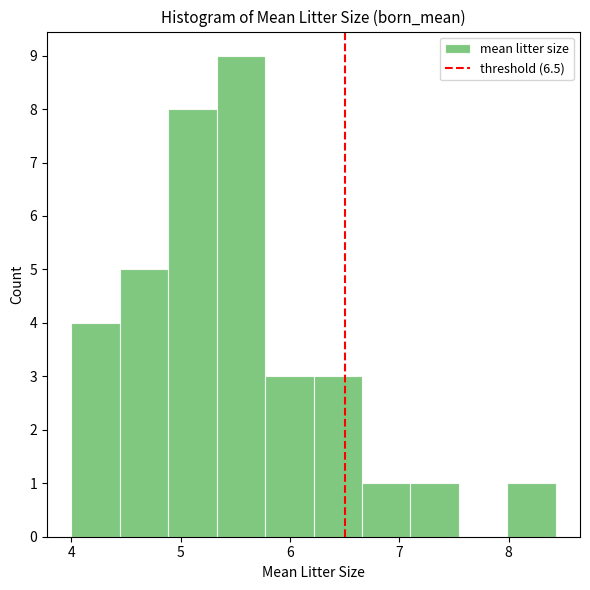

Reading left to right, list every bar in this chart as the range it spans on the x-axis followed by its height. Neither the bar edges nor the heights are printed on the chart, so give them approximately, as read against the axes.

4.0 to 4.4: 4
4.4 to 4.9: 5
4.9 to 5.3: 8
5.3 to 5.8: 9
5.8 to 6.2: 3
6.2 to 6.7: 3
6.7 to 7.1: 1
7.1 to 7.5: 1
7.5 to 8.0: 0
8.0 to 8.4: 1